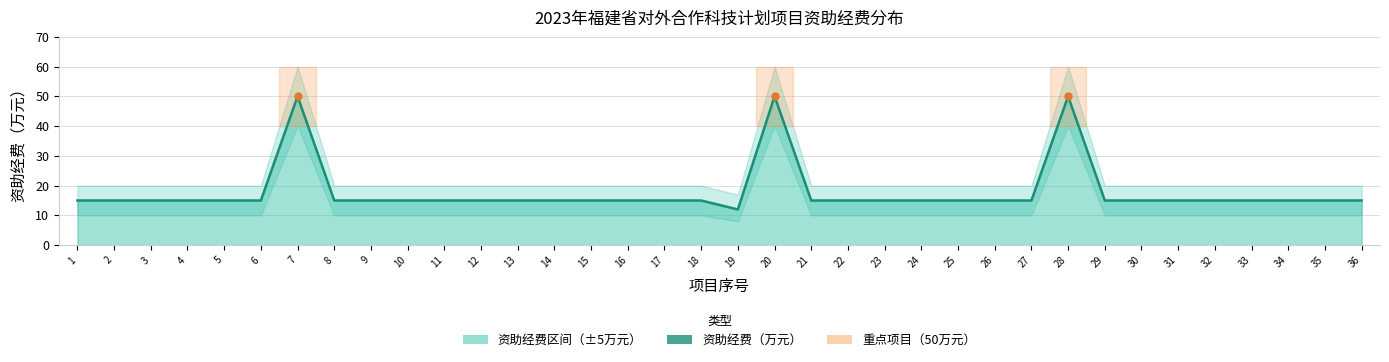

In 资助经费下限, how many points are lower than both neighbors (excluding endpoints)?

1